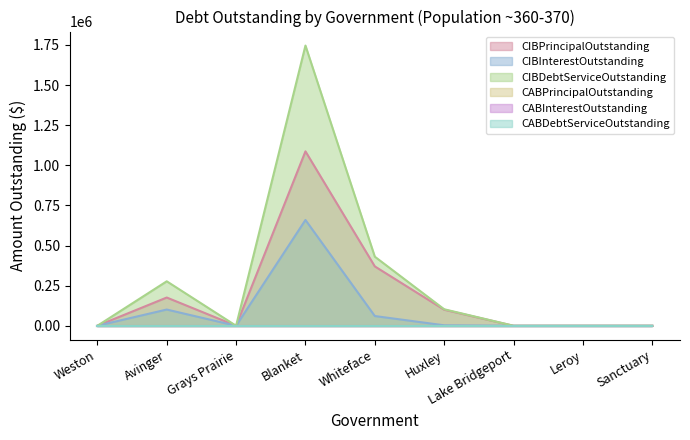

Is it true that CIBPrincipalOutstanding equals 602137.1 at Whiteface?

False